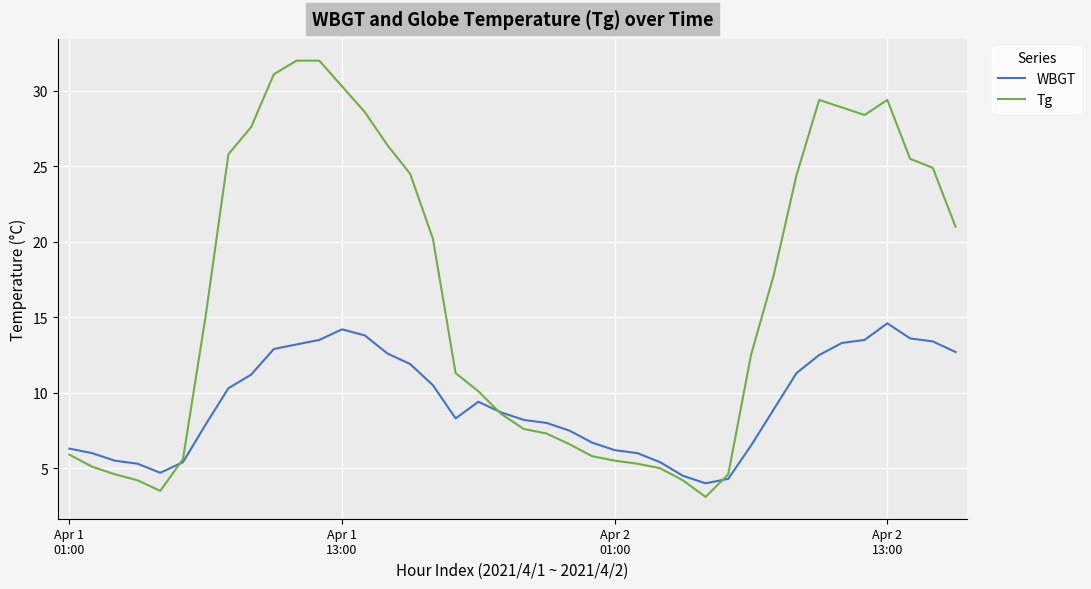

Which series has the widest spread of values?

Tg